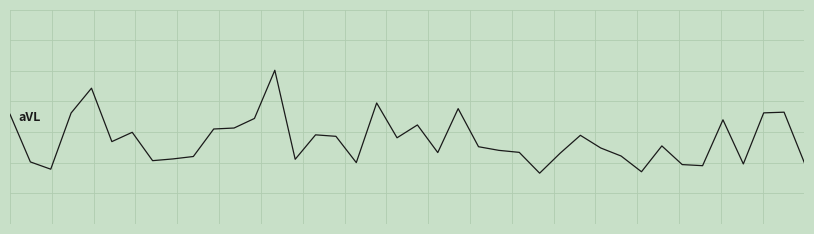

Does the chart have visible grid lines?

Yes